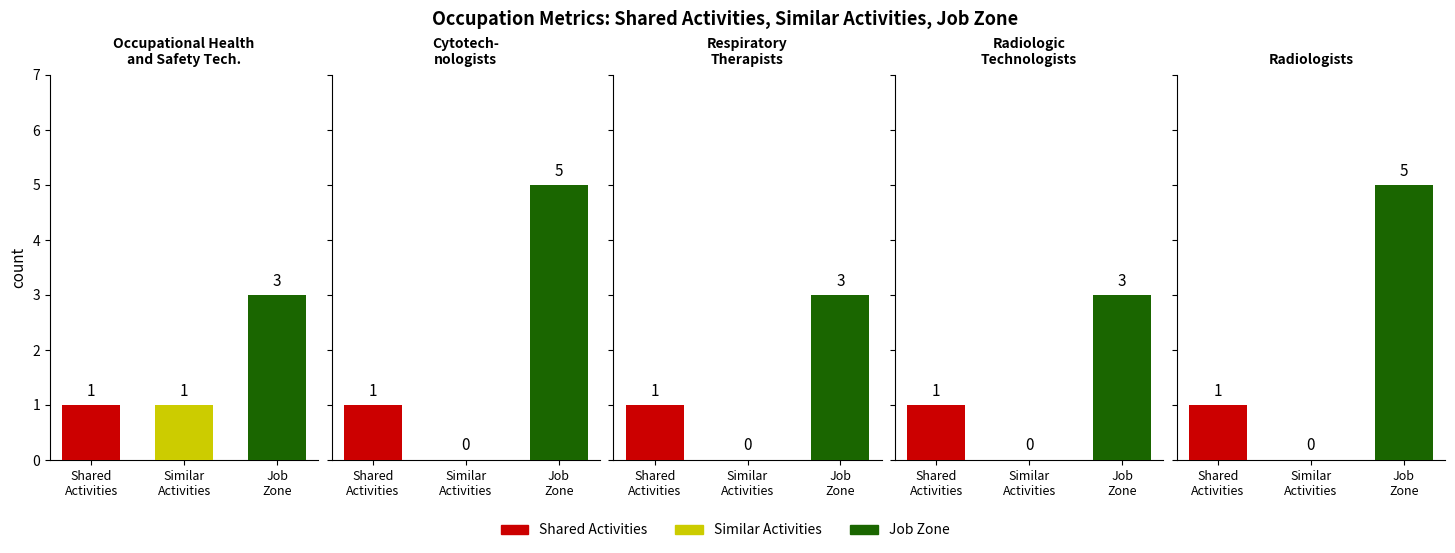

What value does the Job Zone series have at 19-5012.00?

3